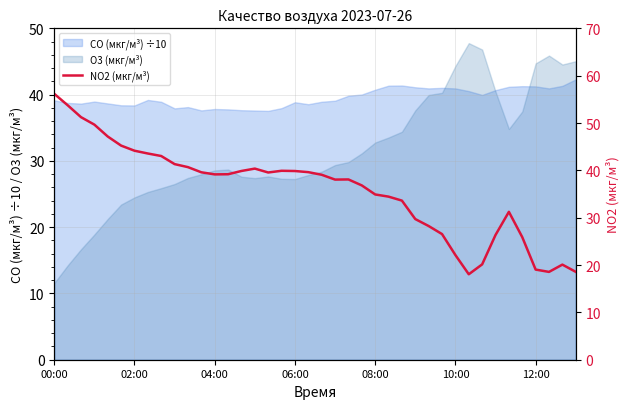

The chart shows a value of 39.1 at 20. True or false?

True